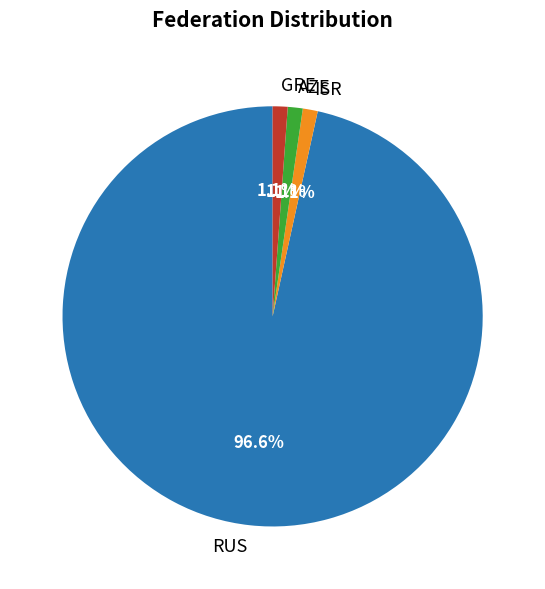

Which slice represents more than half of the pie?

RUS